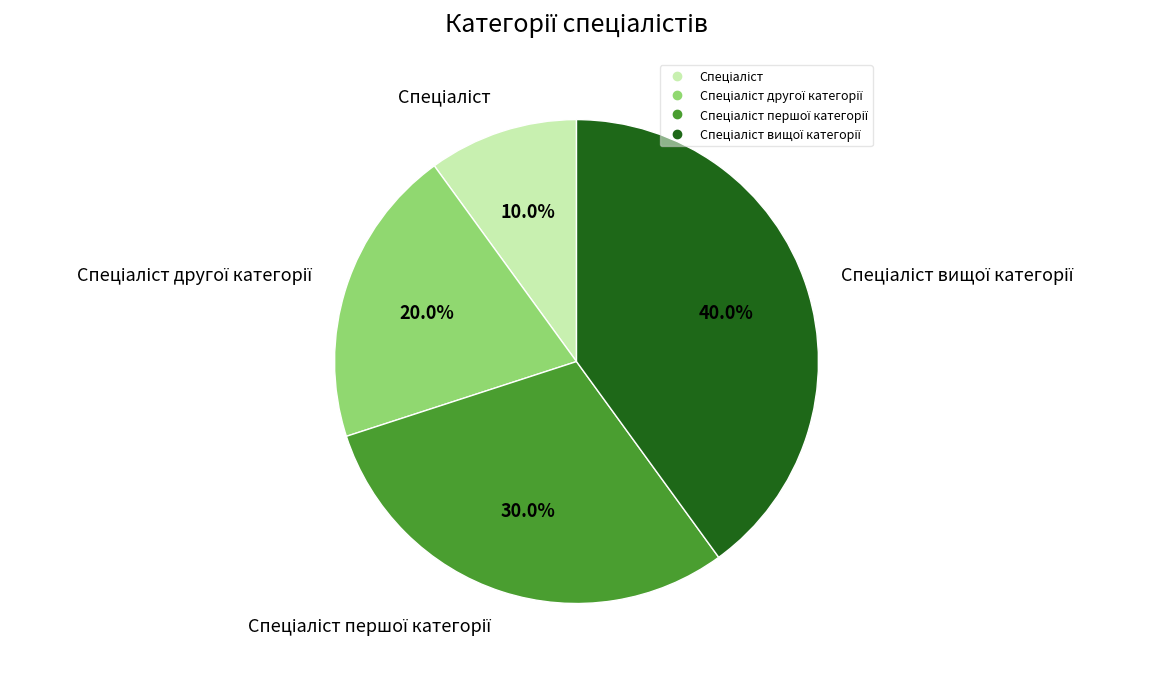

Does any single category account for the majority?

No